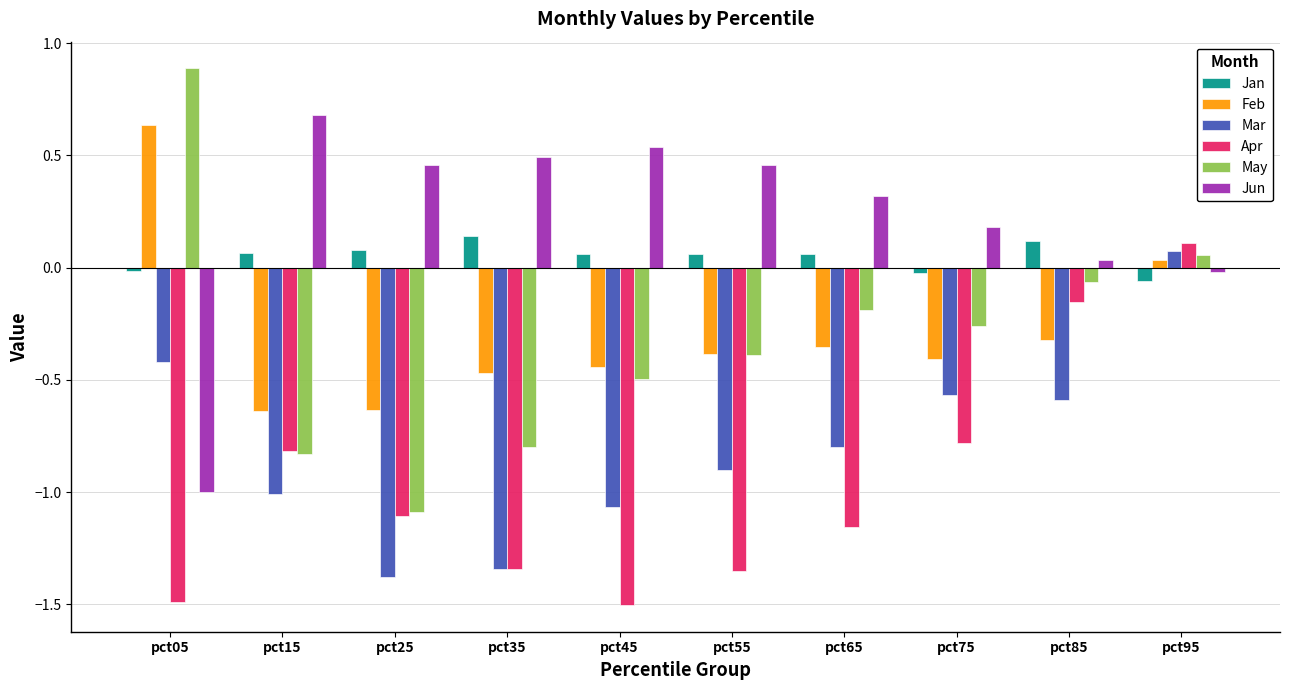

How many data points in Jun are above 0?

8